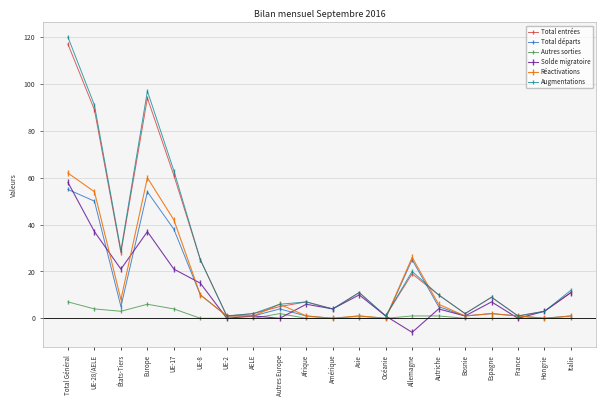

How many lines are shown in the chart?

6